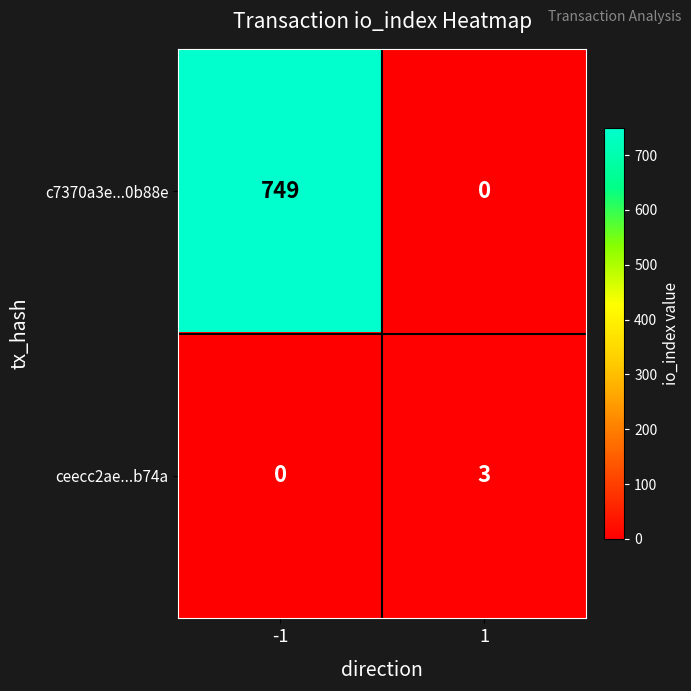

Reading left to right, transcribe all the data shown in this chart.

c7370a3e...0b88e: -1=749	1=0
ceecc2ae...b74a: -1=0	1=3